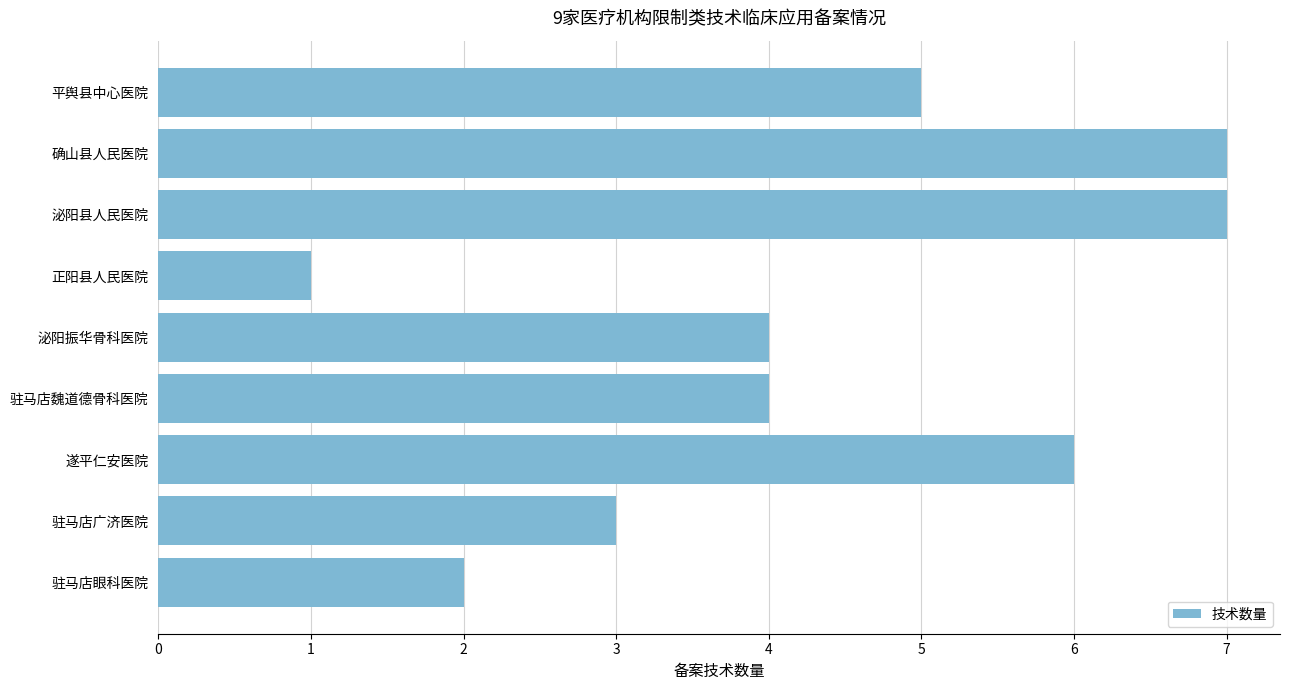

What is the difference between the maximum and minimum values?

6